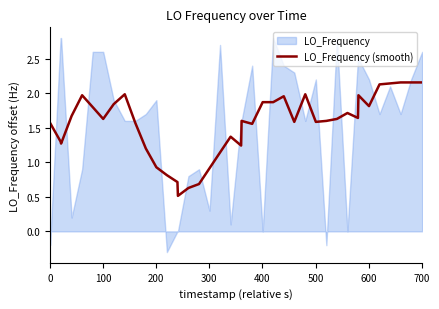

What is the value of the 40th point from the left?

2.2